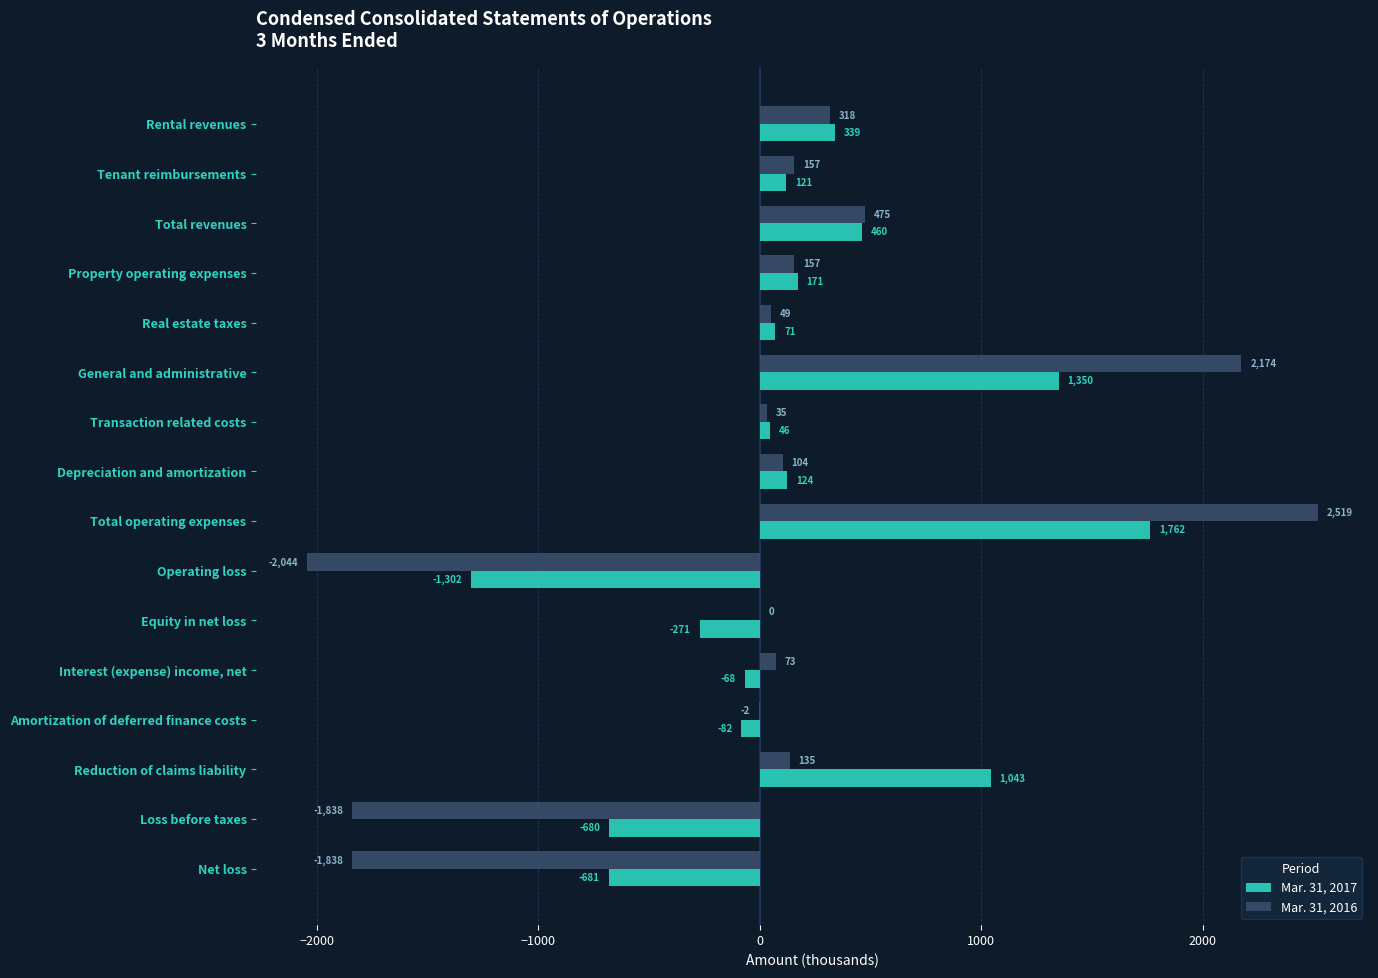

What value does the Mar. 31, 2016 series have at Transaction related costs, to the nearest 50?

50